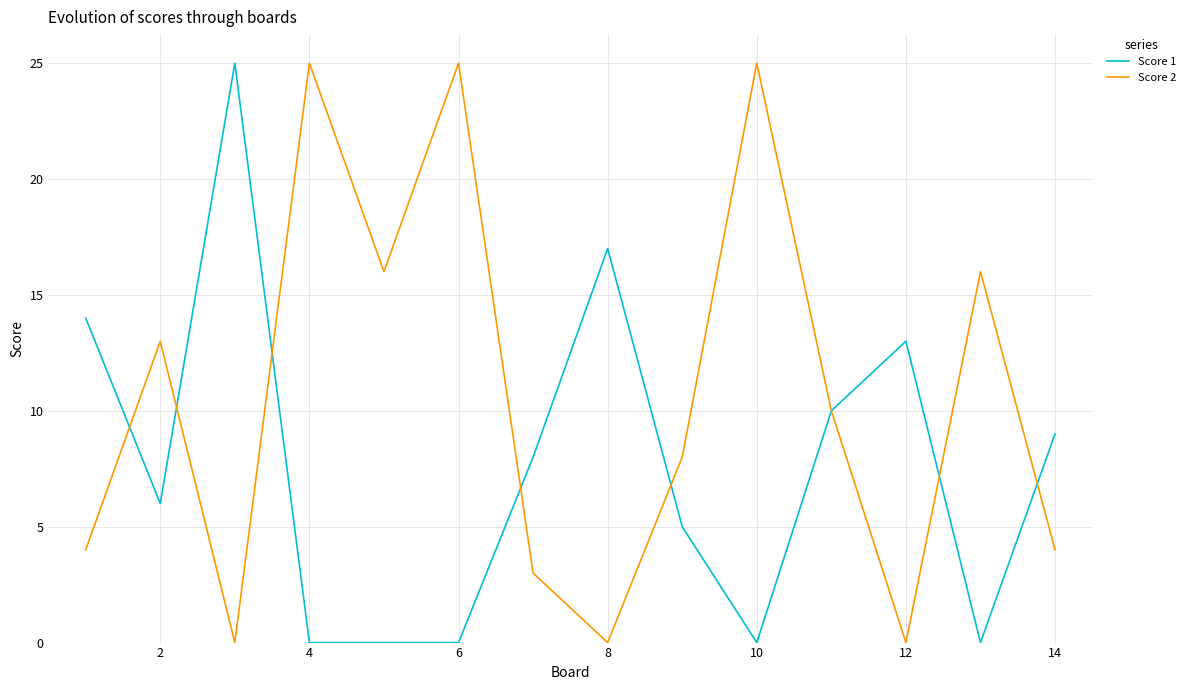

Reading right to left, extract all data points from this chart.

Score 1: 9	0	13	10	0	5	17	8	0	0	0	25	6	14
Score 2: 4	16	0	10	25	8	0	3	25	16	25	0	13	4